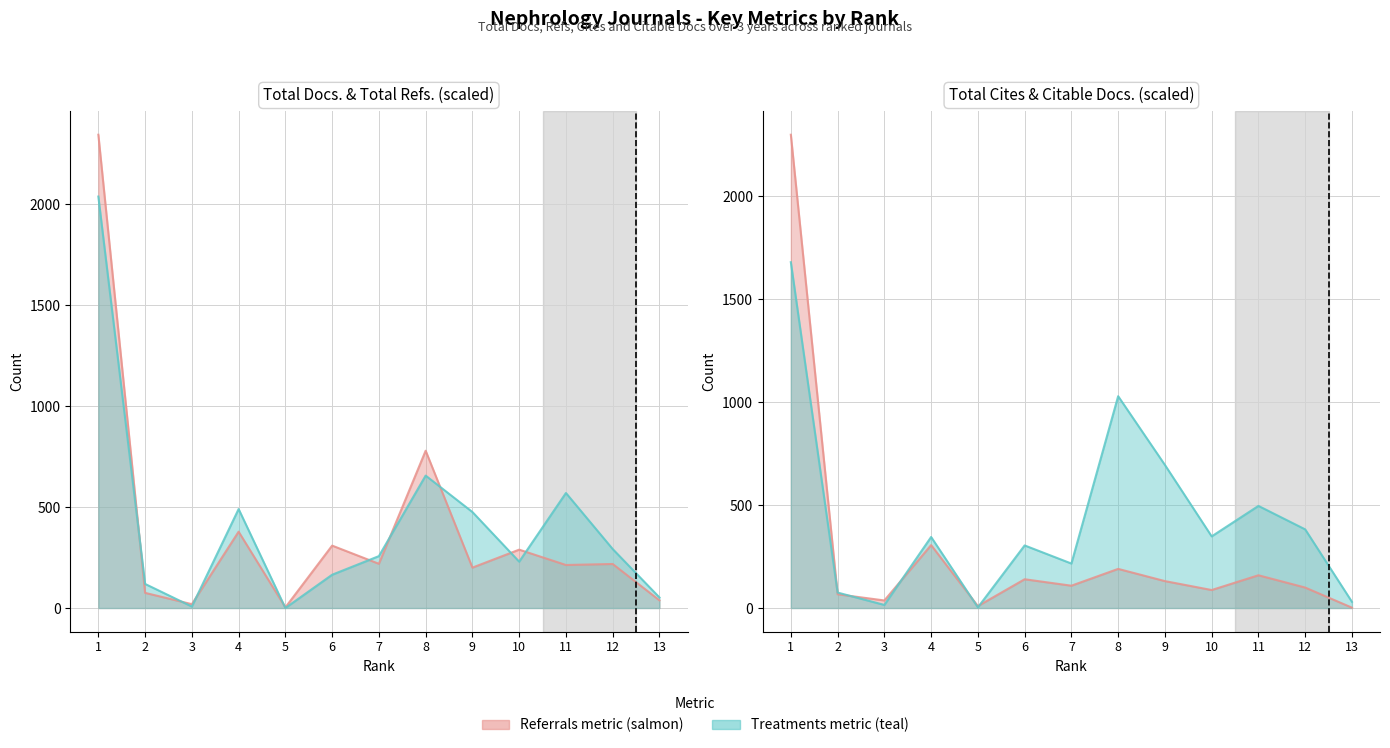

Which series has the largest range (max minus min)?

Total Docs. (3years)